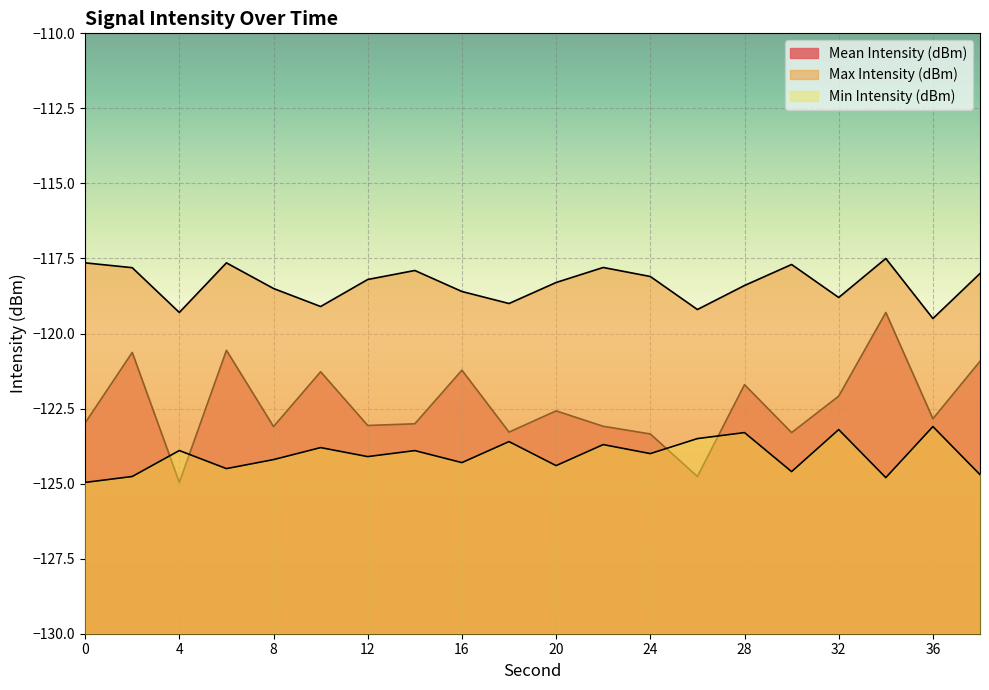

At 0, list the series in order from smallest to largest.

Min Intensity (dBm), Mean Intensity (dBm), Max Intensity (dBm)